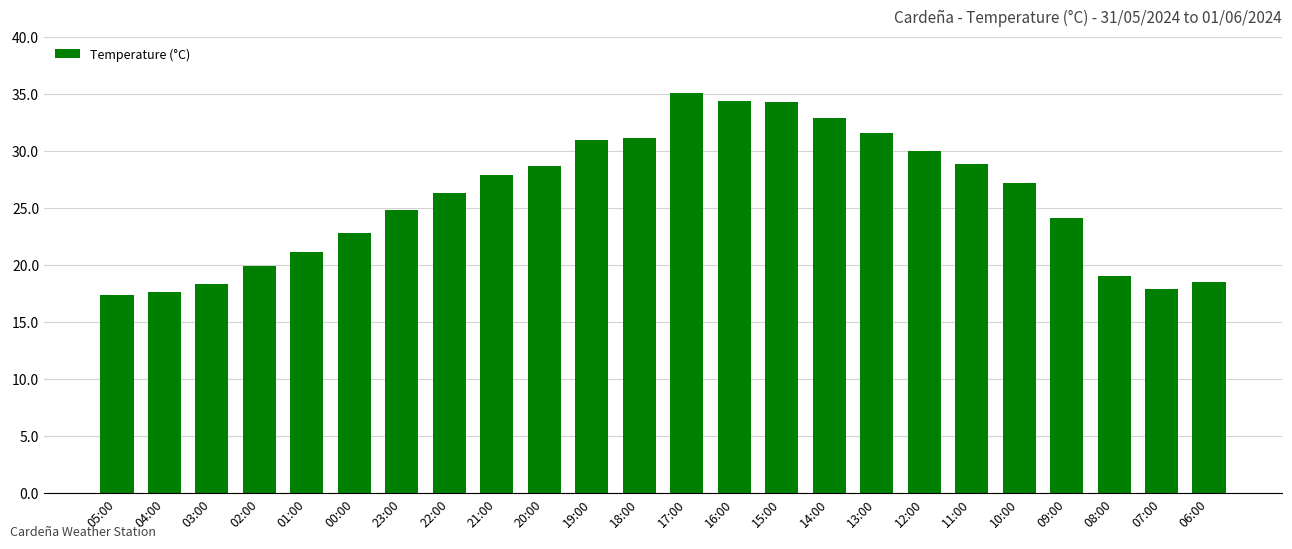

At which label is the value closest to 26?

22:00